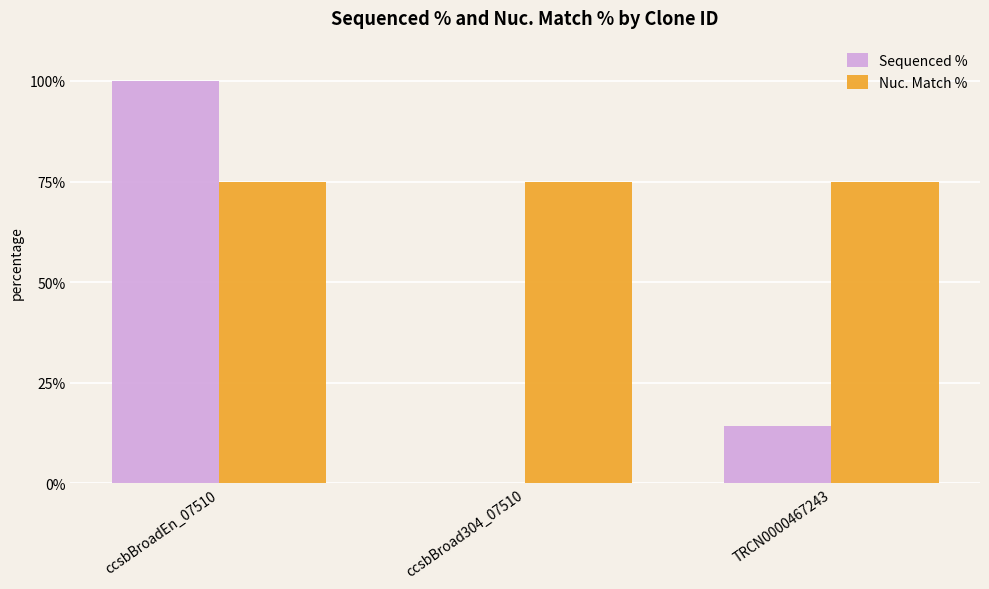

Does the chart contain stacked bars?

No